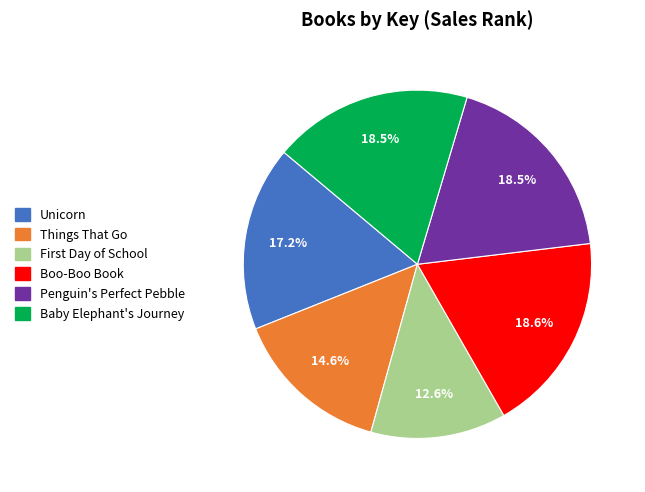

Does Baby Elephant's Journey account for over 50% of the chart?

No